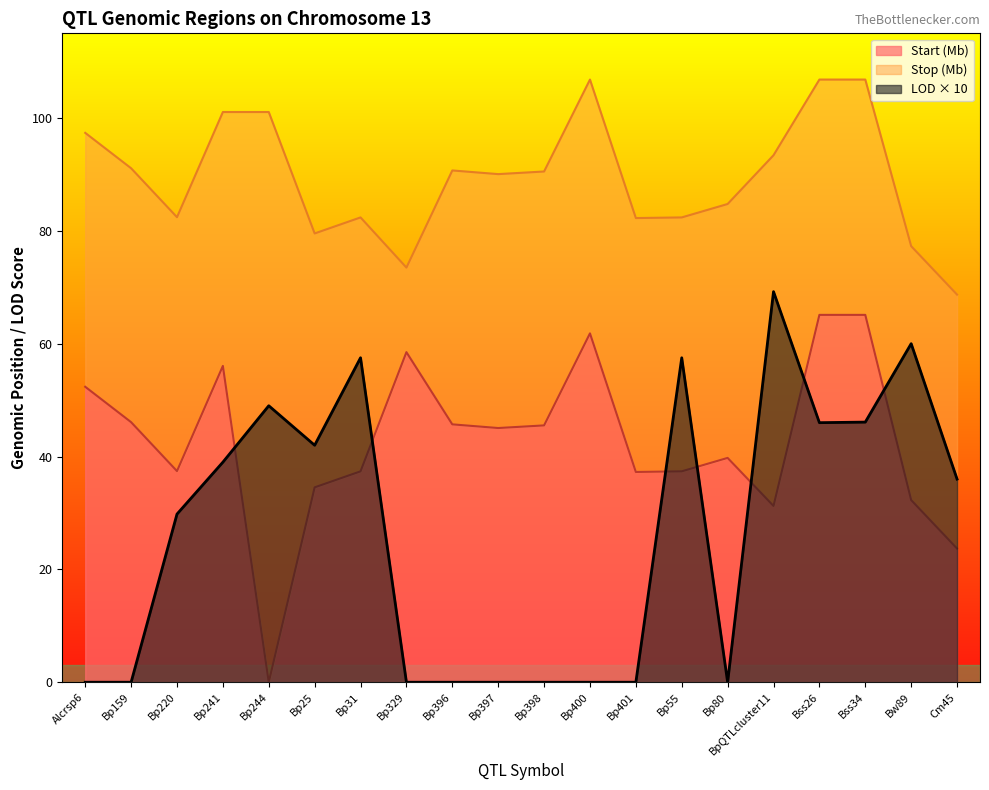

What is the difference between the maximum and minimum values in the Stop series?

38.1